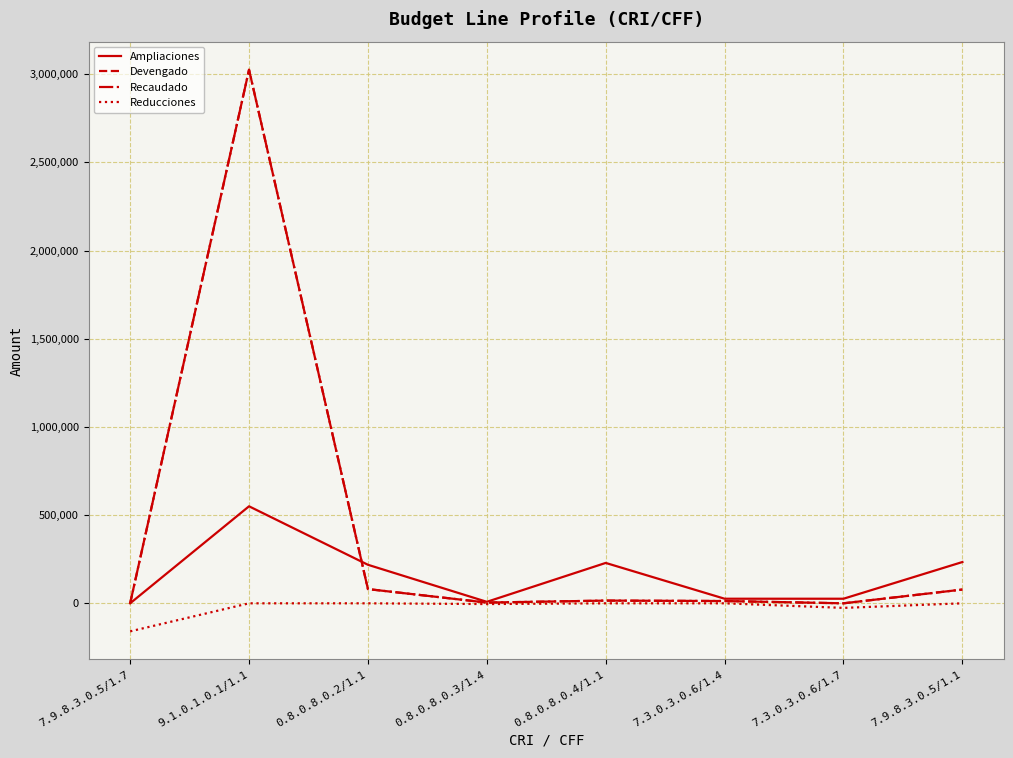

Does the chart have visible grid lines?

Yes